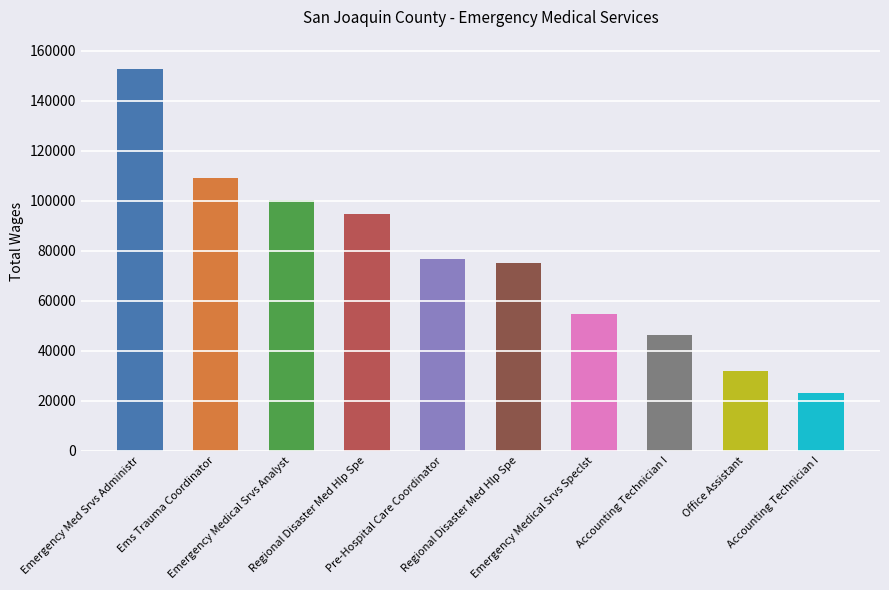

How many bars are there in total?

10